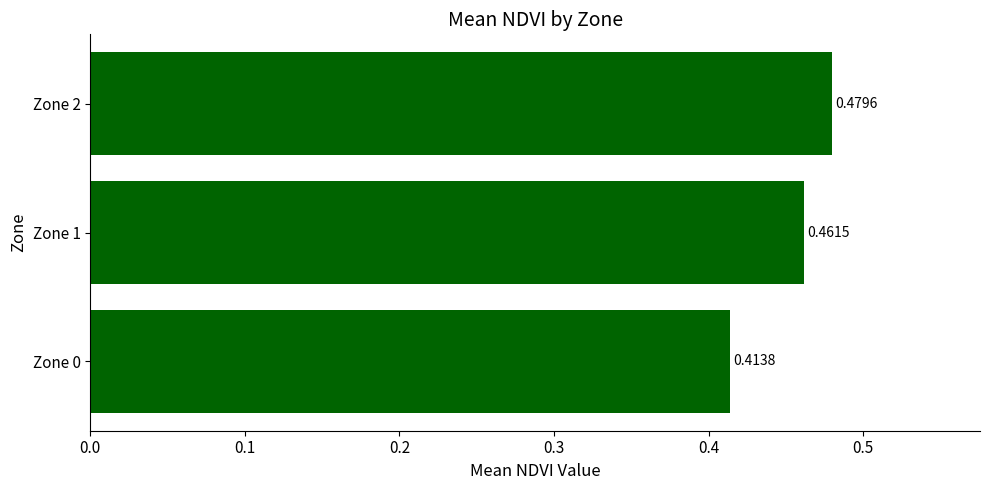

What is the sum of all values?

1.4